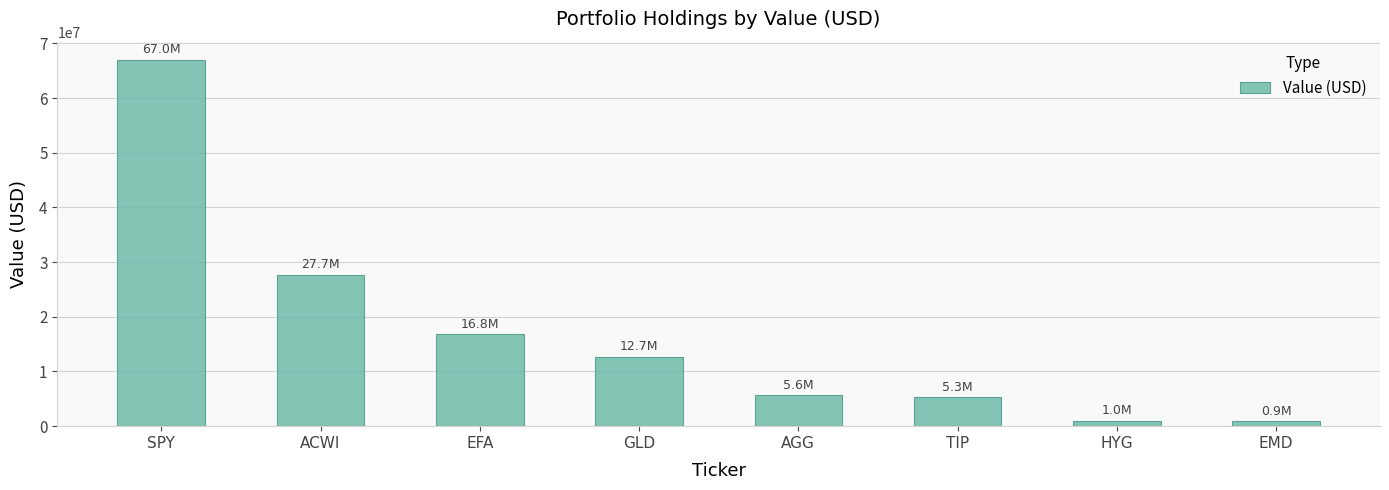

True or false: the data shows 4311820 at EFA.

False